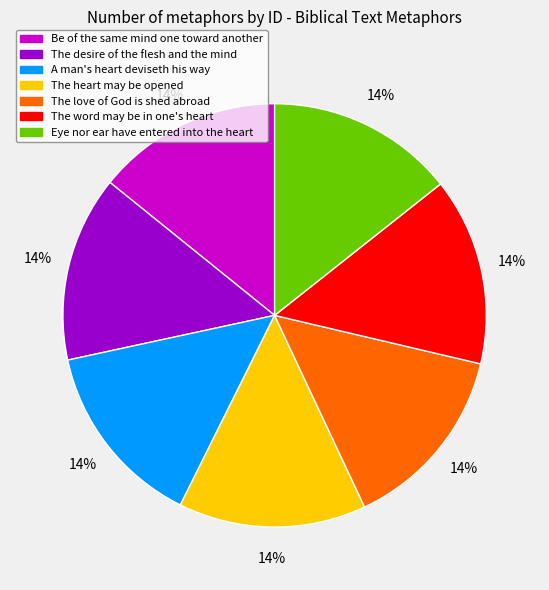

Does any single category account for the majority?

No